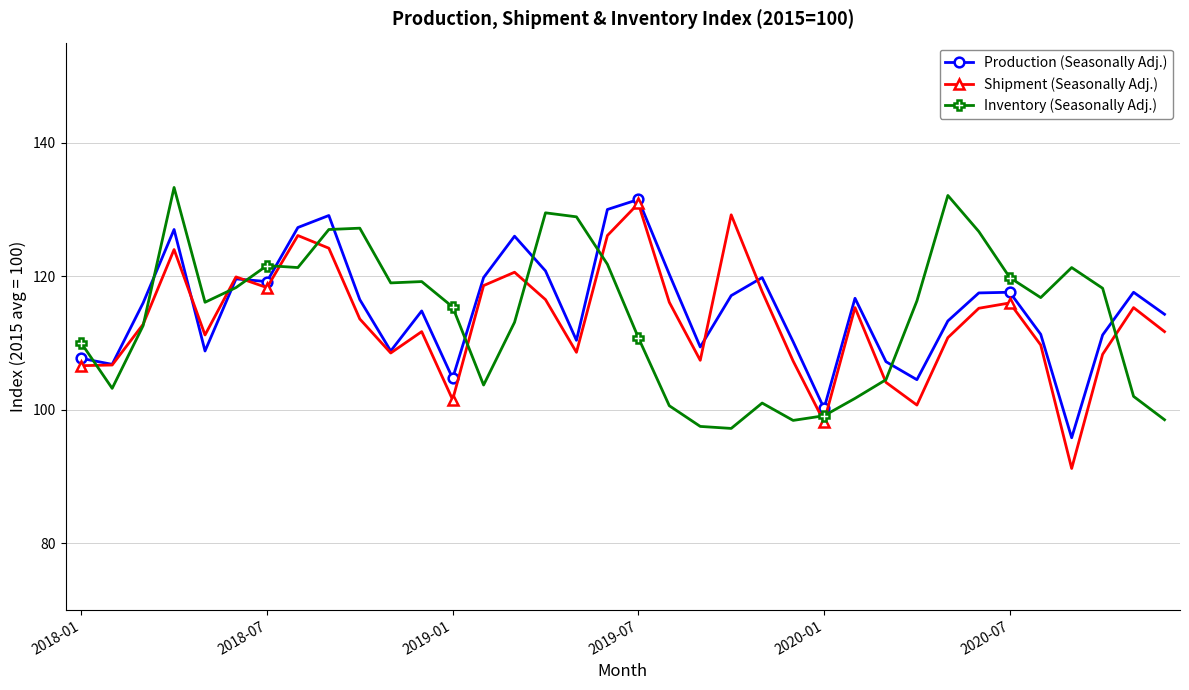

What is the highest value of the Production (Seasonally Adj.) series?

131.5